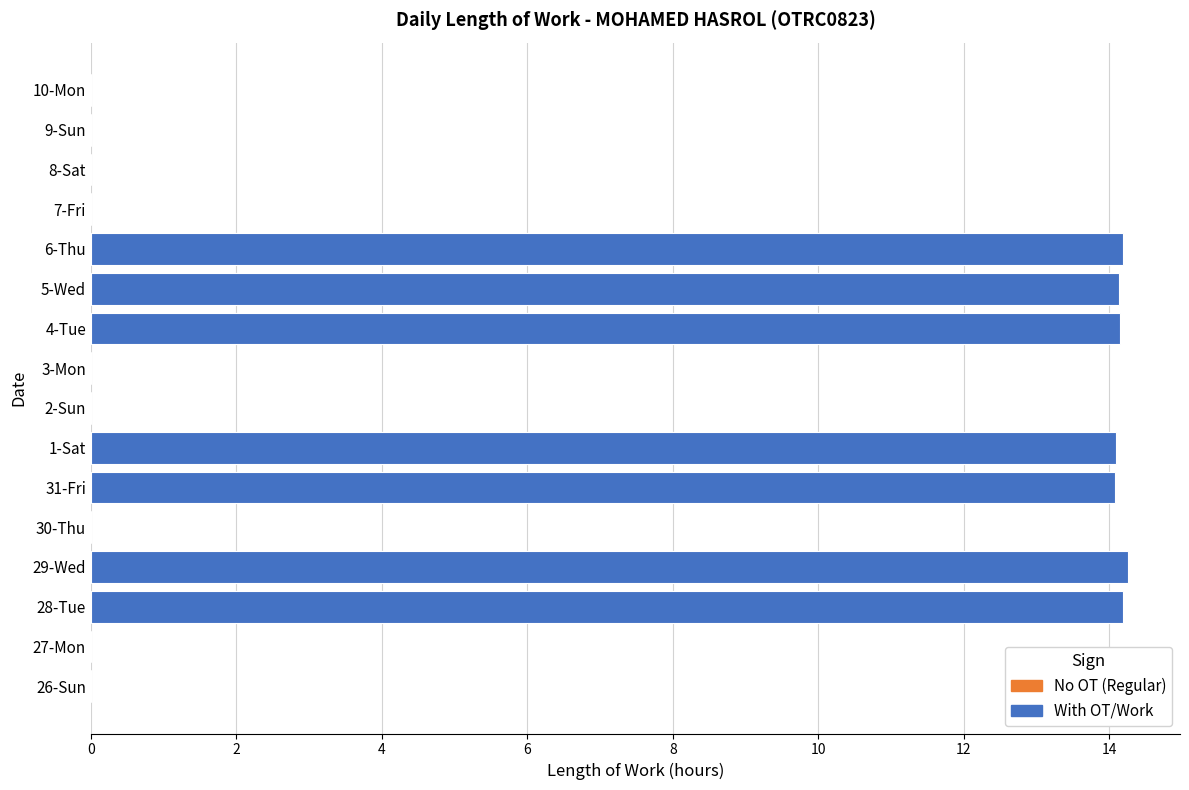

Where is the data nearest to the value 7?

26-Sun